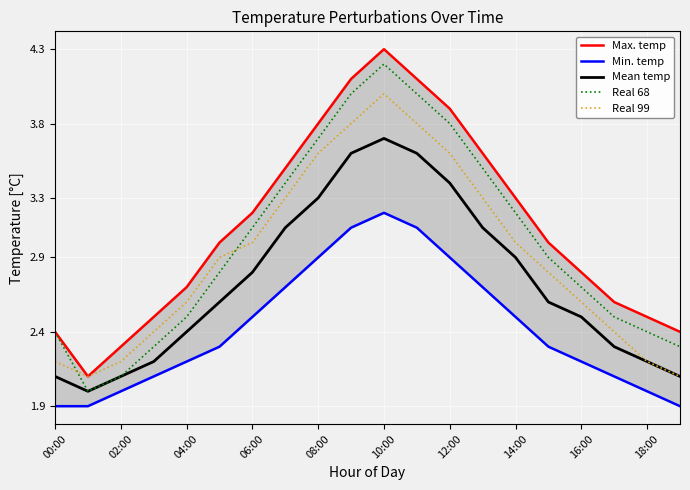

At which label does Real 99 reach its peak?

10:00